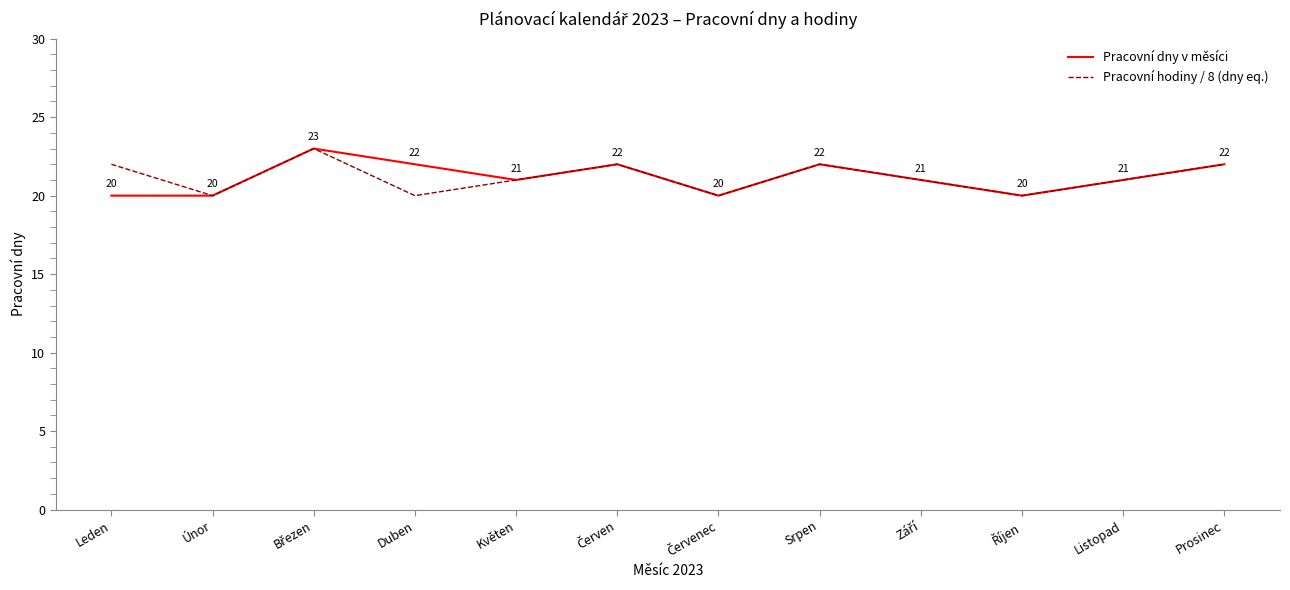

Count the Pracovní dny v měsíci values in the range 20 to 22.

11